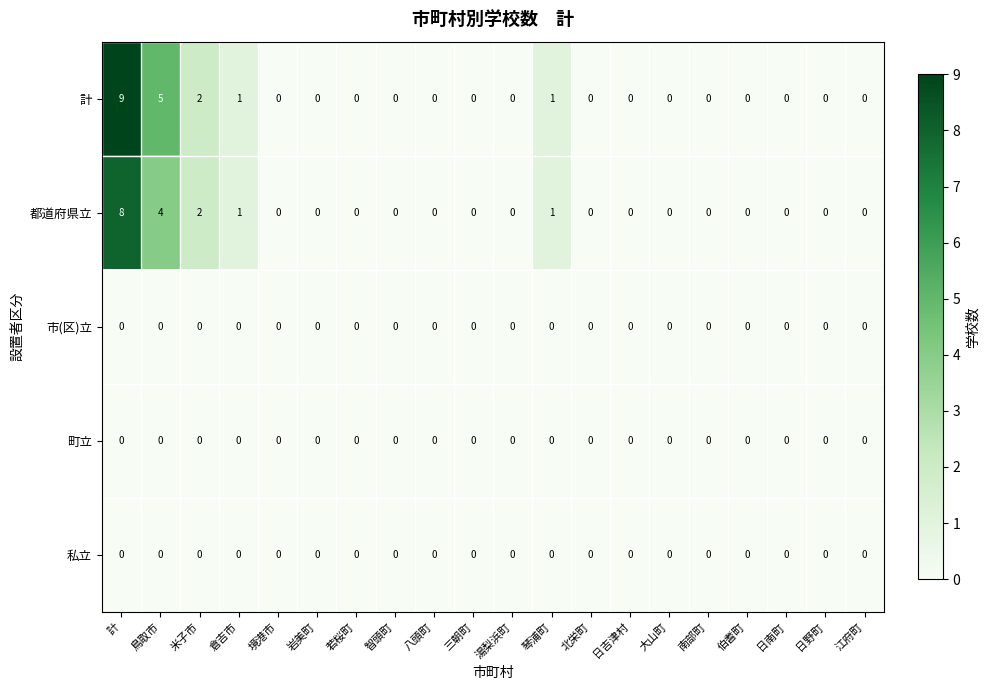

At which category is the sum across all series the highest?

計